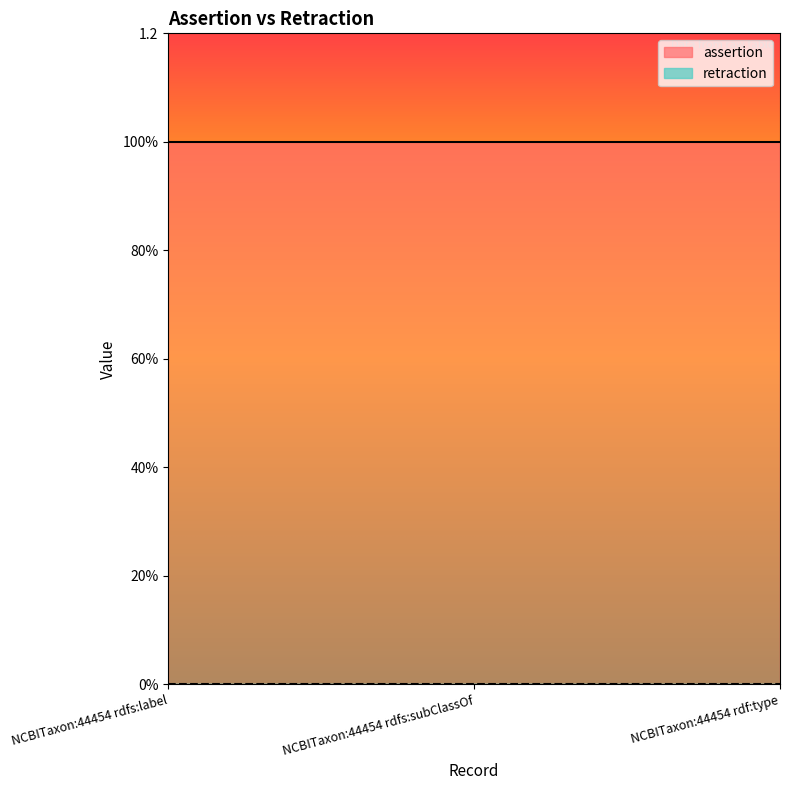

Rank the series by their average value, from highest to lowest.

assertion, retraction